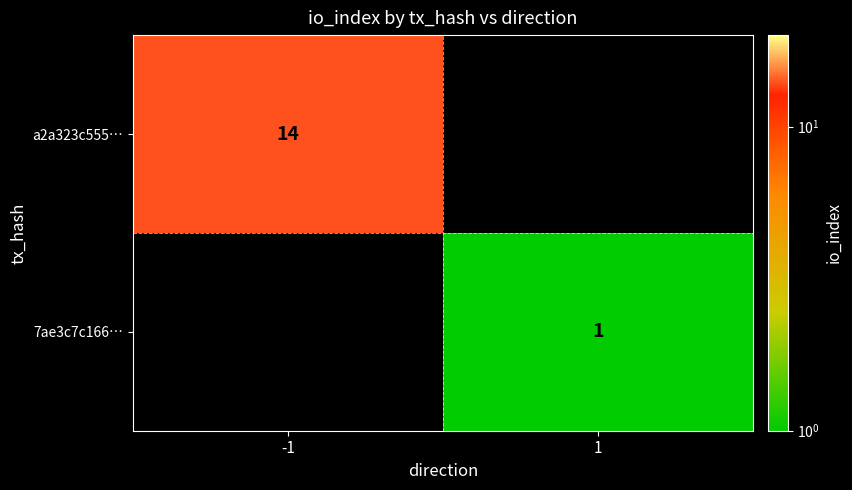

True or false: a2a323c555… has a value of 23.6 at -1.

False